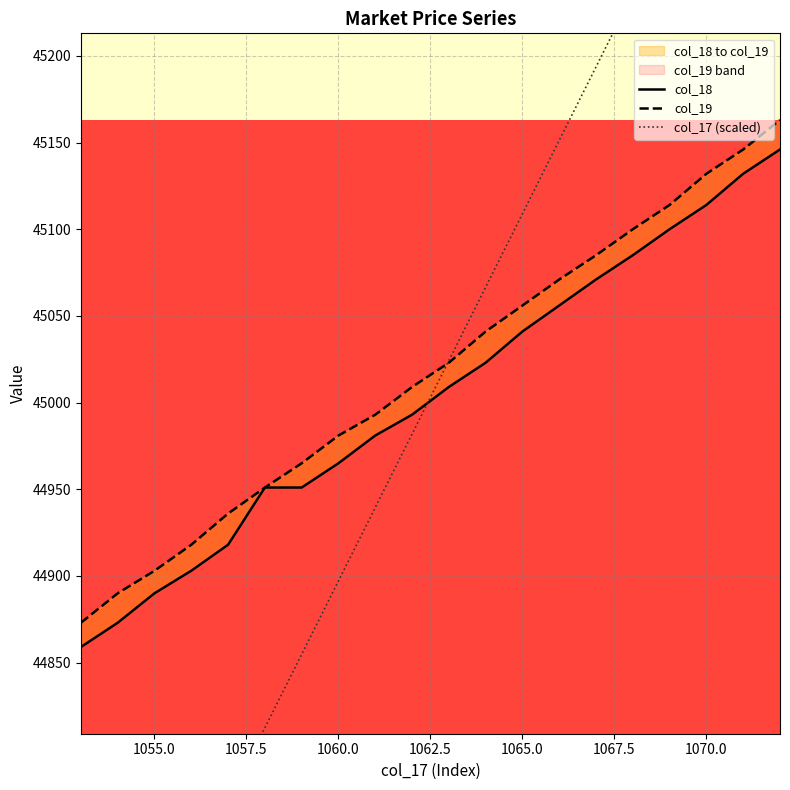

The col_17 (scaled) series shows 15910.8 at 19. True or false?

False